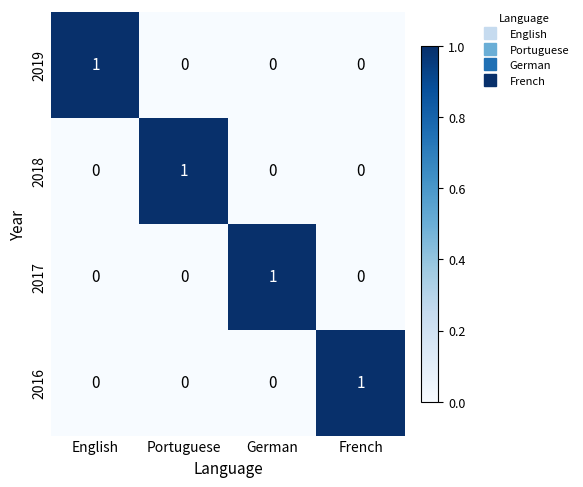

How many data points does each series have?

4